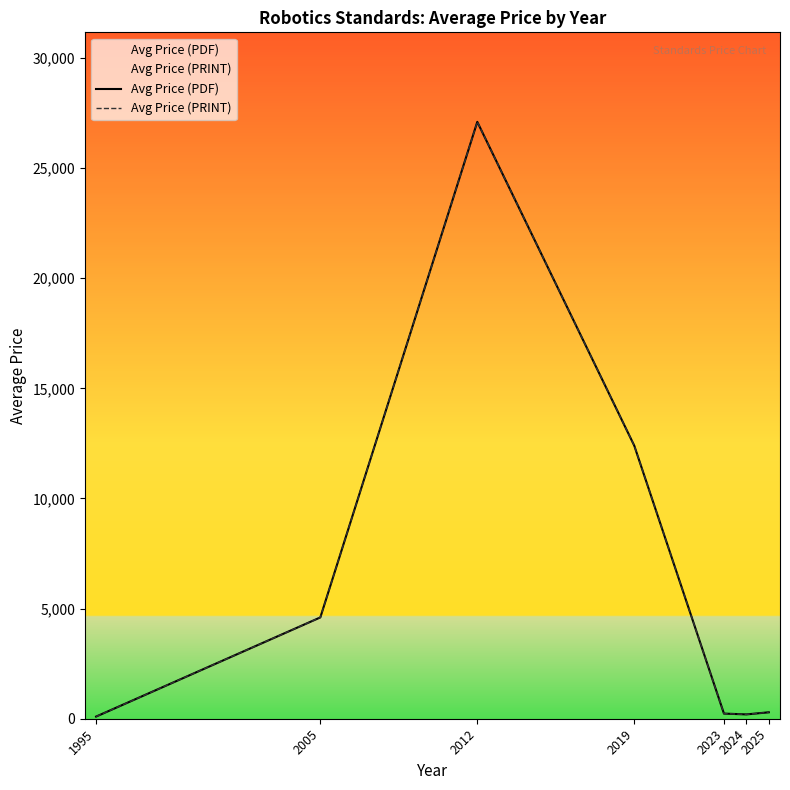

True or false: Avg Price (PDF) and Avg Price (PRINT) cross at least once.

False